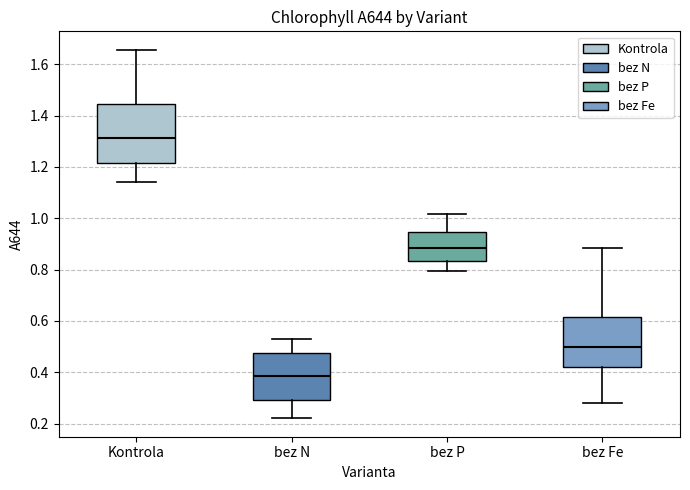

Reading left to right, read every box against the y-axis: the position of its median line, the range the box covers, and the ends of its whiskers. The values are not printed on the chart, so give them approximately, as read against the axis.

Kontrola: median 1.32, box 1.22 to 1.44, whiskers 1.14 to 1.66
bez N: median 0.38, box 0.30 to 0.48, whiskers 0.22 to 0.52
bez P: median 0.88, box 0.84 to 0.94, whiskers 0.80 to 1.02
bez Fe: median 0.50, box 0.42 to 0.62, whiskers 0.28 to 0.88